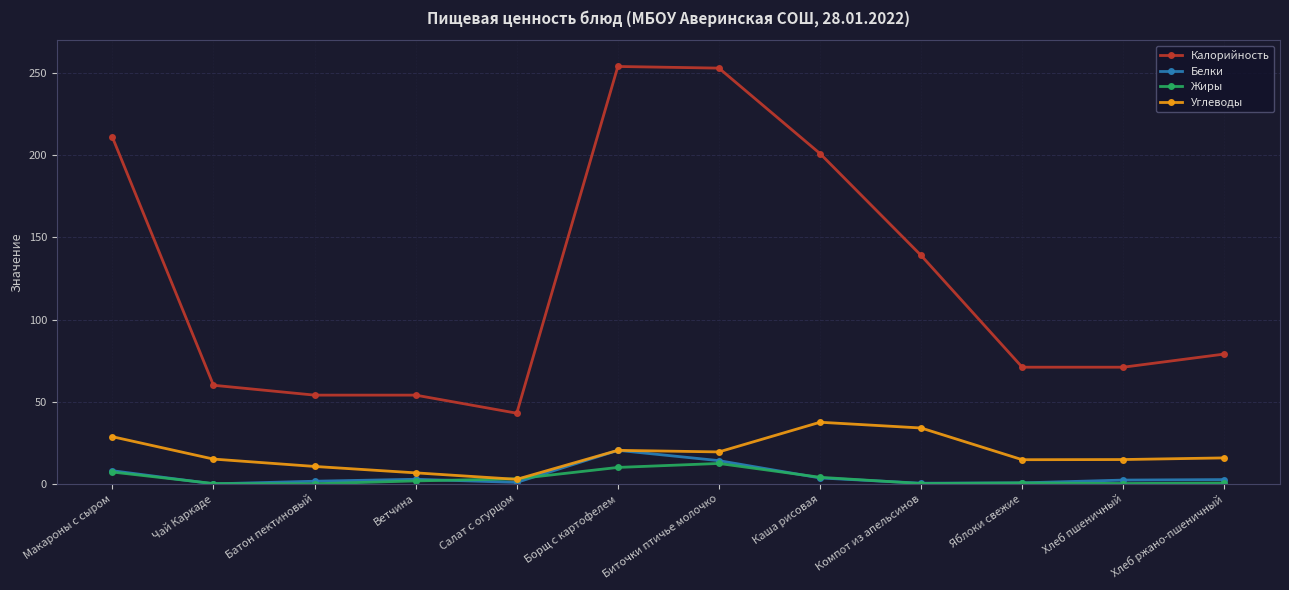

Is the value of Калорийность at Биточки птичье молочко greater than the value of Углеводы at Ветчина?

Yes